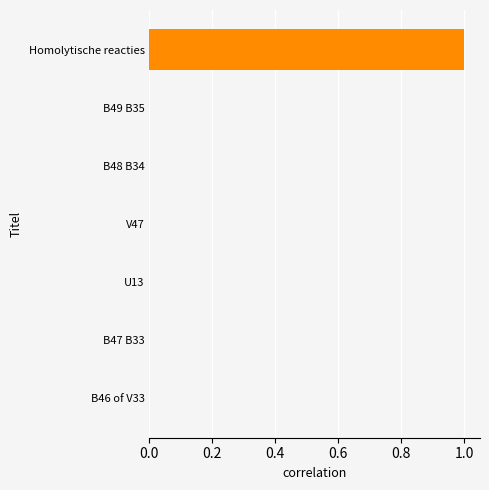

What is the sum of all values?

1.0